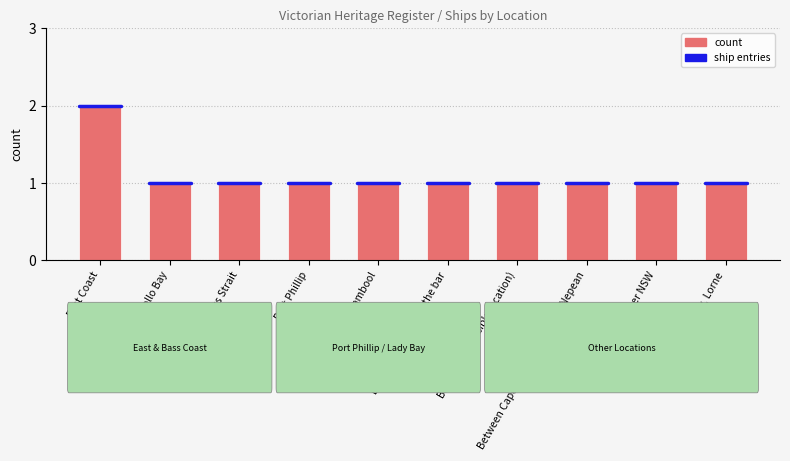

Does the chart contain stacked bars?

No